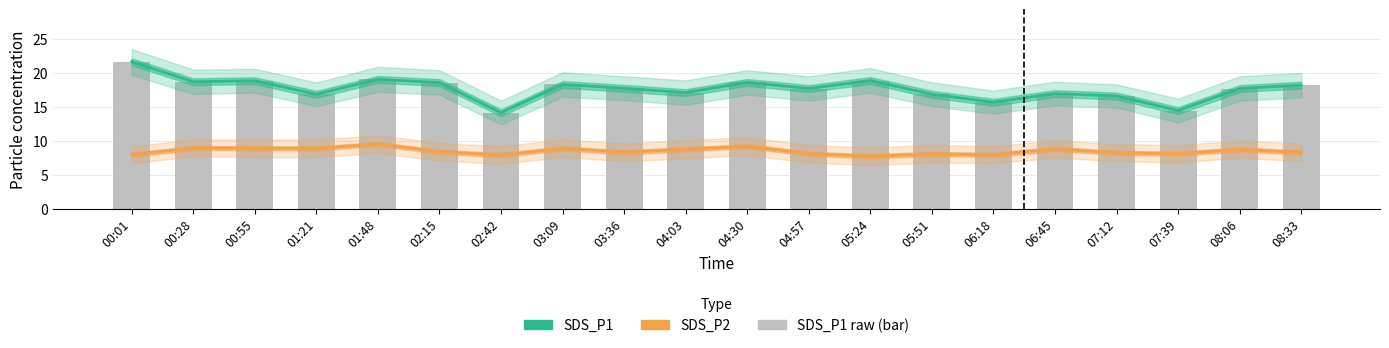

What is the lowest value of the SDS_P2 series?

7.7